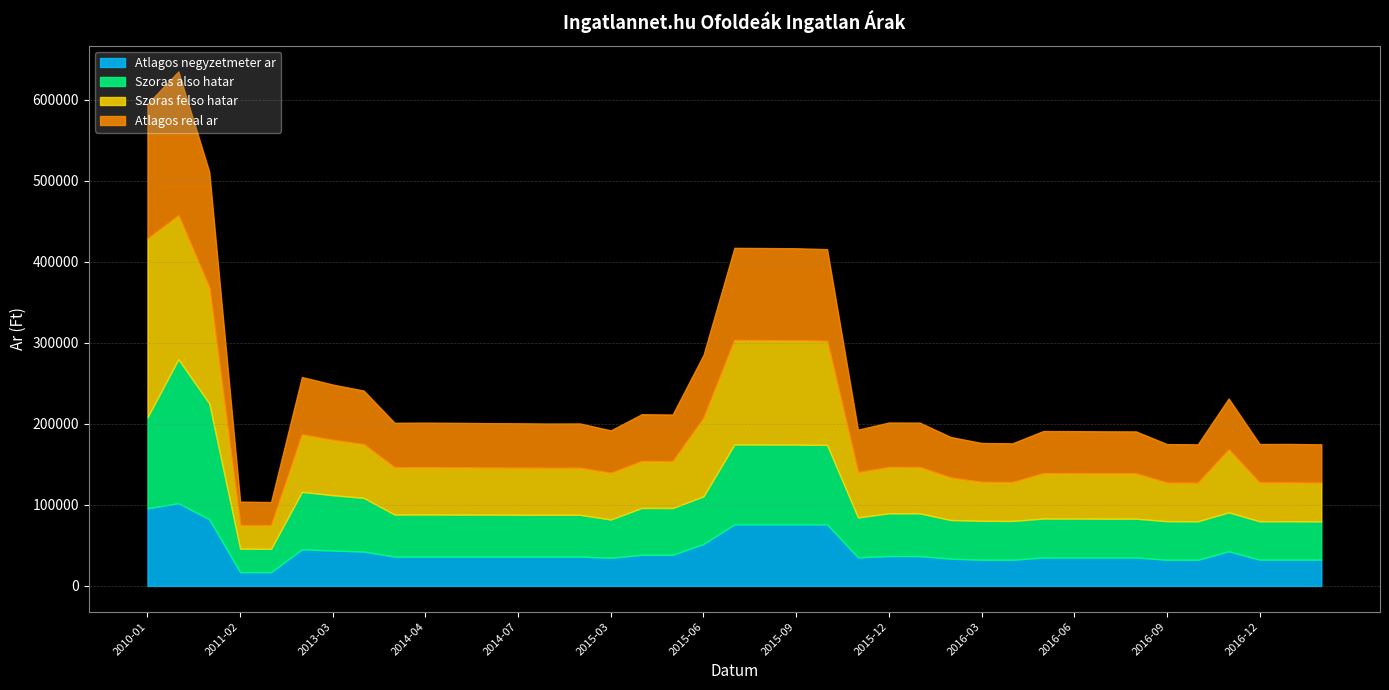

What is the label of the 39th point from the left?

2017-02